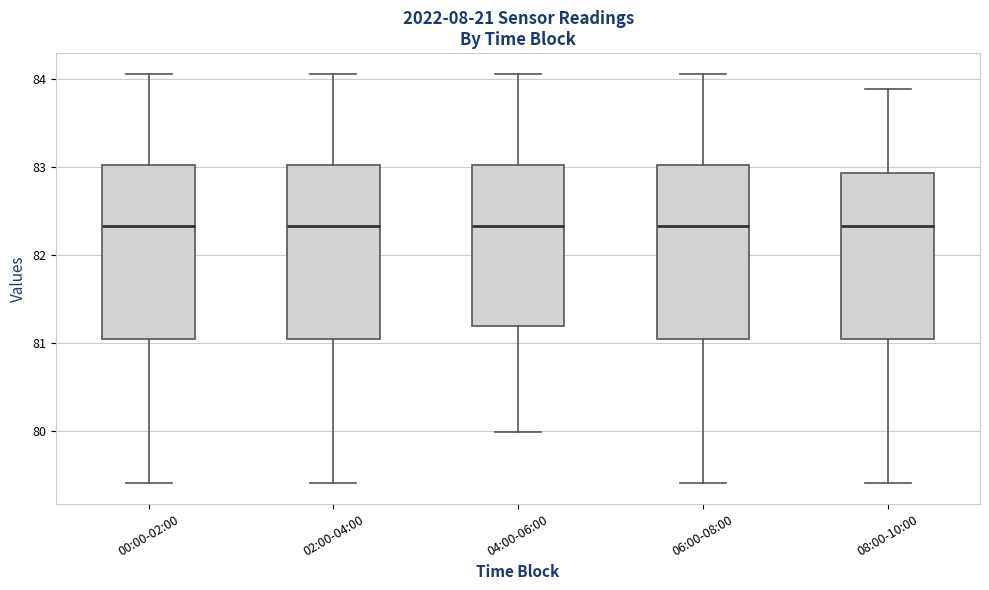

Where does the upper whisker of the box for 02:00-04:00 end on the y-axis? The values are not printed on the chart, so give them approximately, as read against the axis.

84.1